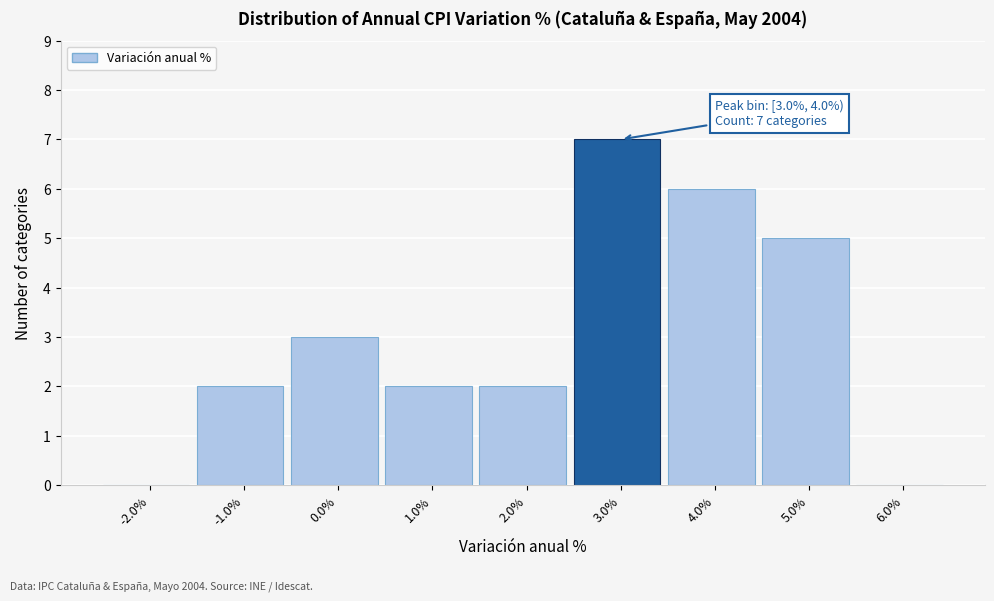

Reading left to right, transcribe all the data shown in this chart.

-2.0%=0	-1.0%=2	0.0%=3	1.0%=2	2.0%=2	3.0%=7	4.0%=6	5.0%=5	6.0%=0